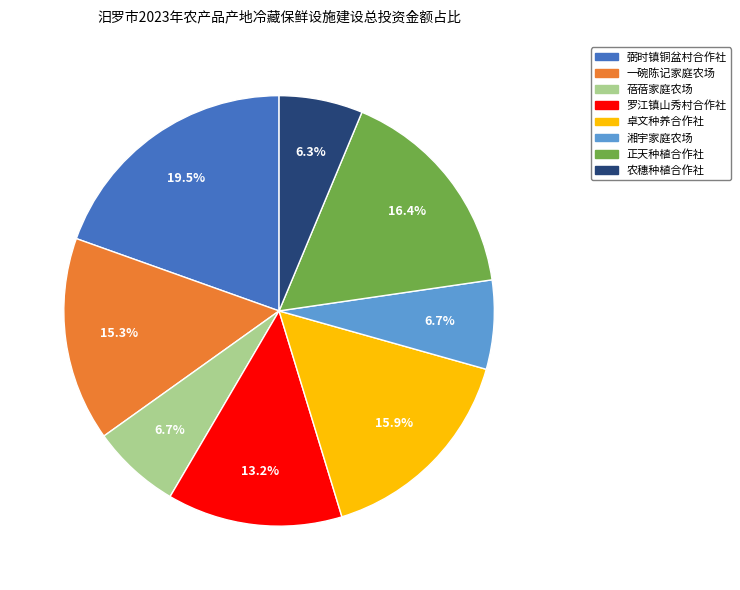

What is the largest slice in the pie chart?

弼时镇铜盆村合作社